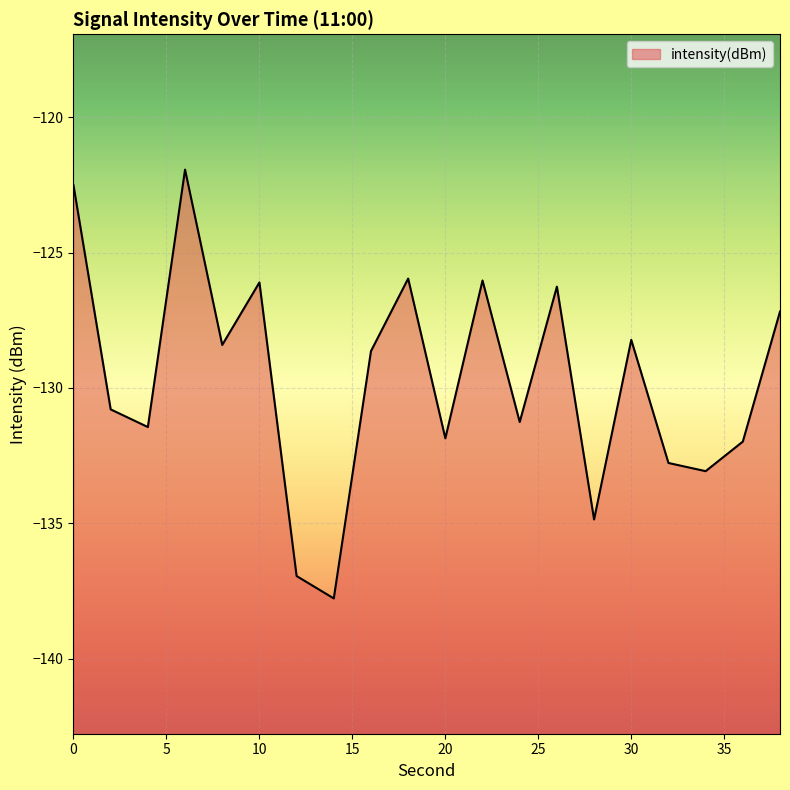

True or false: the data shows -193.2 at 26.

False